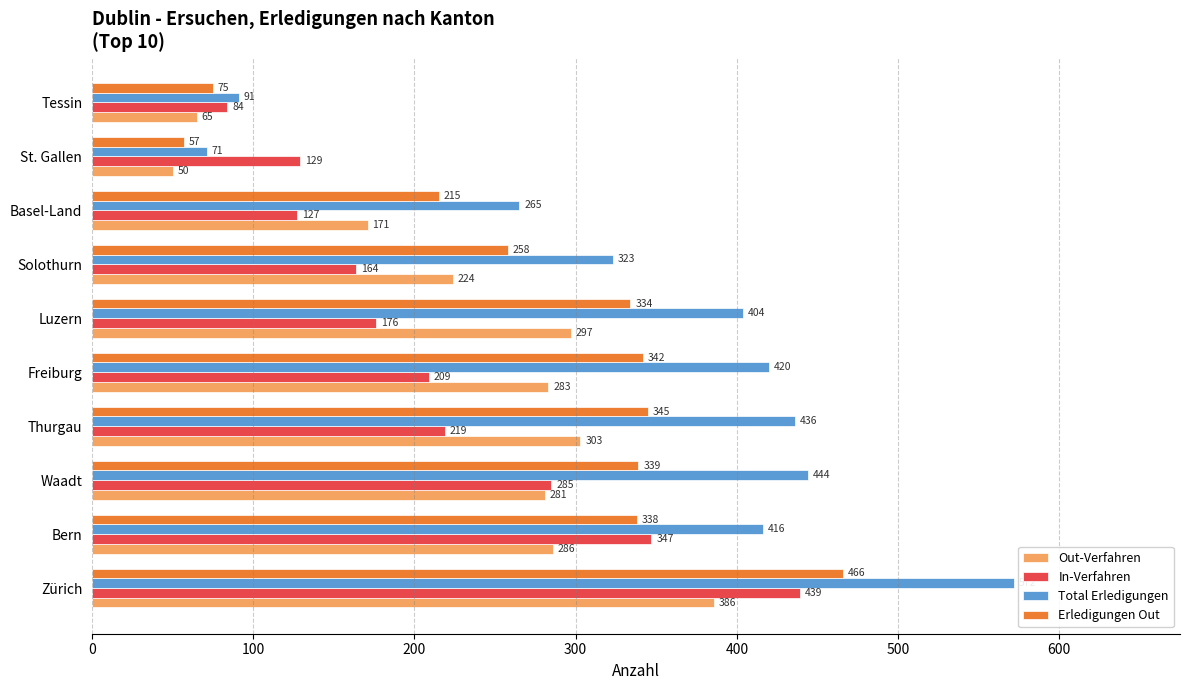

Is it true that Total Erledigungen equals 420 at Freiburg?

True